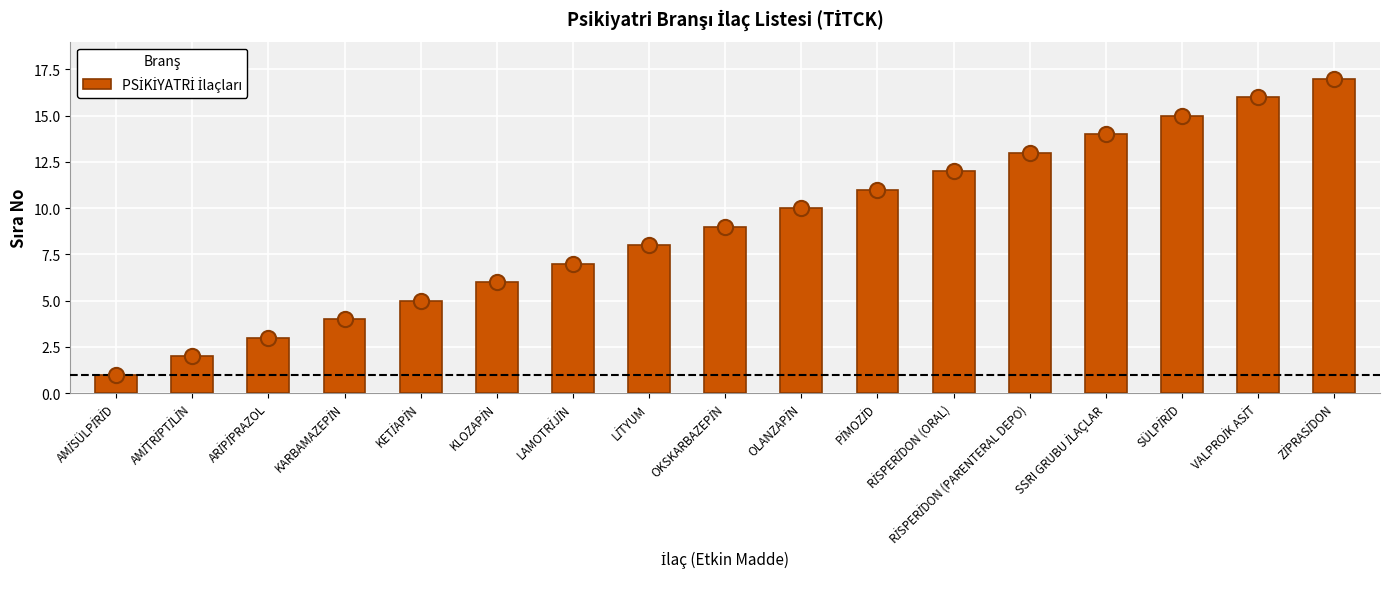

Which has a higher value, SSRI GRUBU İLAÇLAR or RİSPERİDON (PARENTERAL DEPO)?

SSRI GRUBU İLAÇLAR